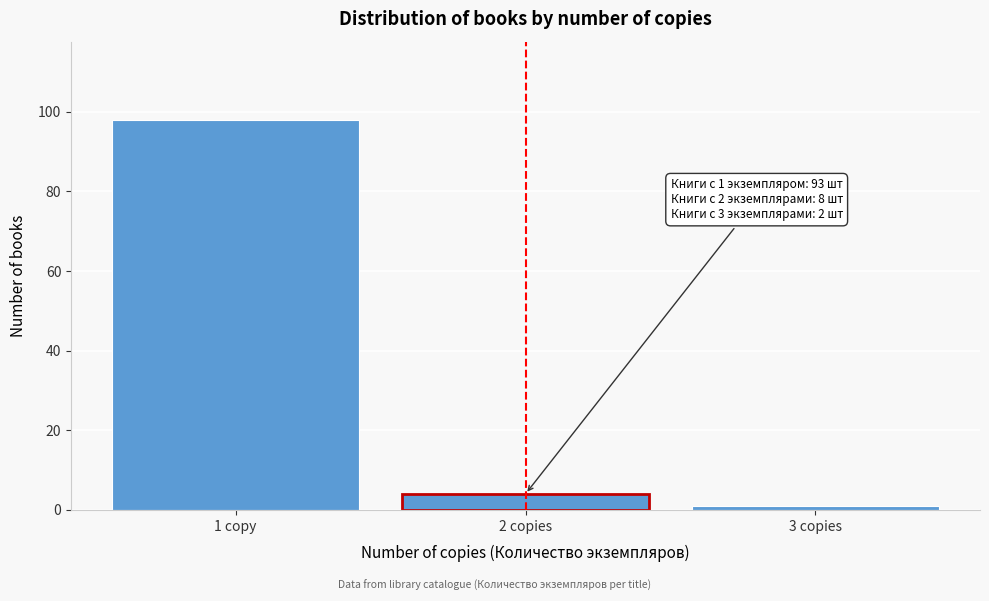

Reading left to right, what are all the values shown in this chart?

98	4	1